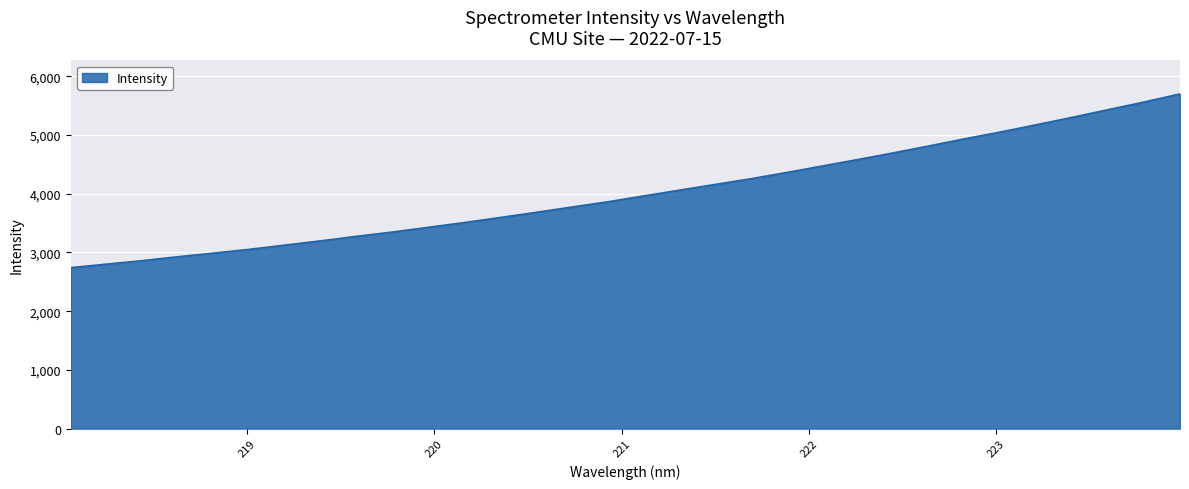

What is the greatest value displayed?

5700.2